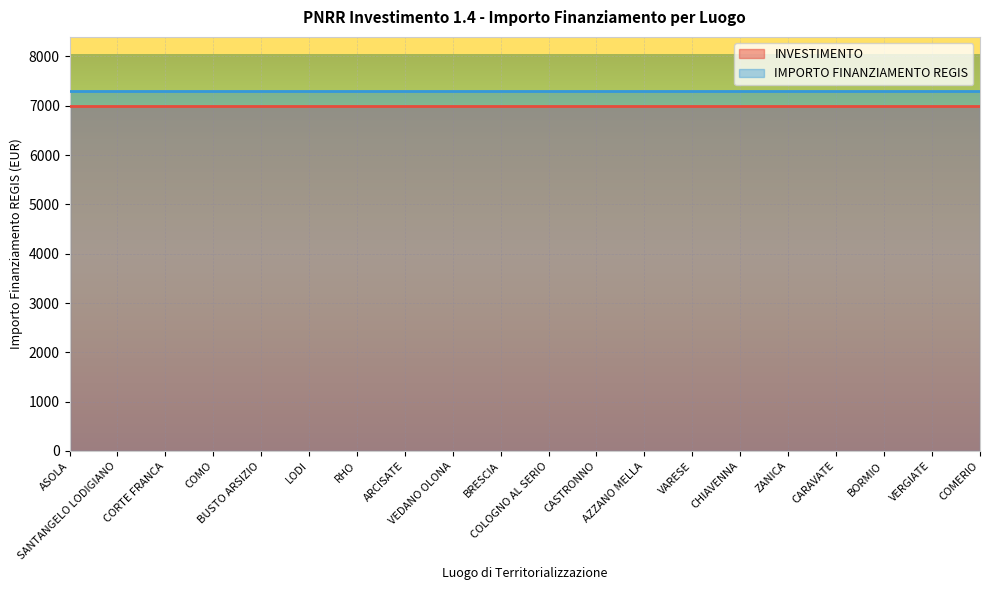

Is the value of INVESTIMENTO at BRESCIA greater than the value of IMPORTO FINANZIAMENTO REGIS at CASTRONNO?

No